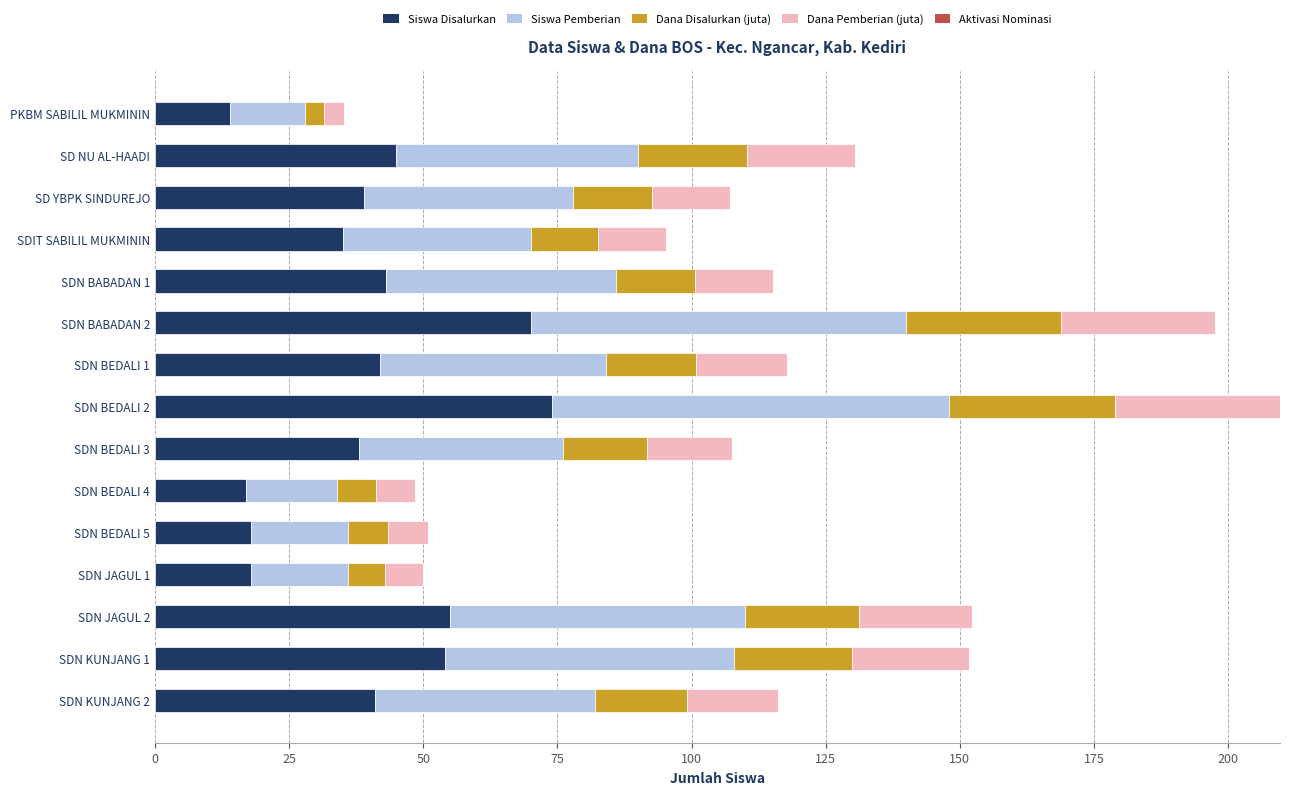

What is the minimum value for Siswa Disalurkan?

14.0